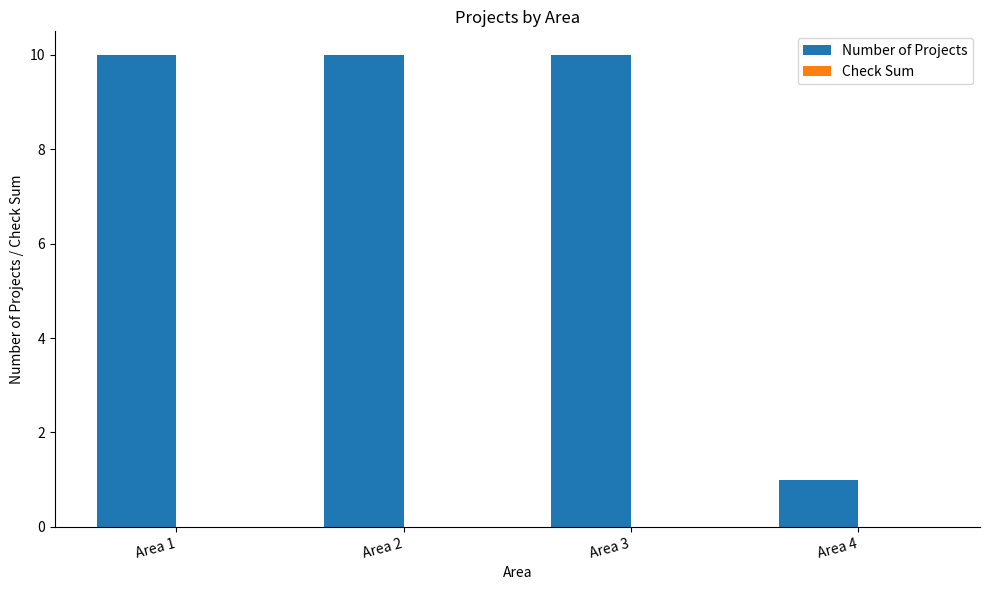

What is the average value?

8